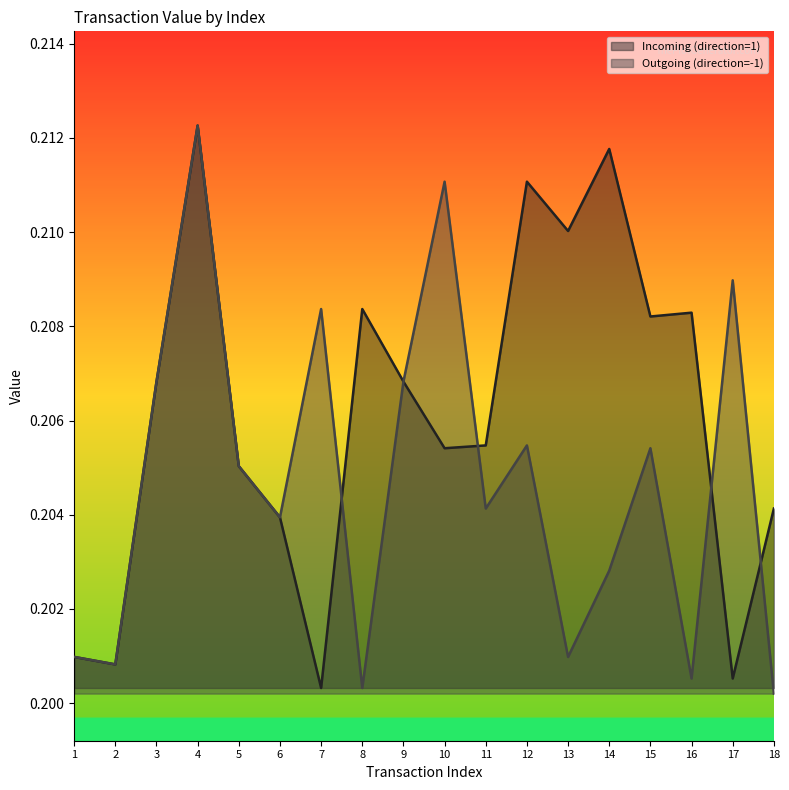

At which category is the sum across all series the highest?

4